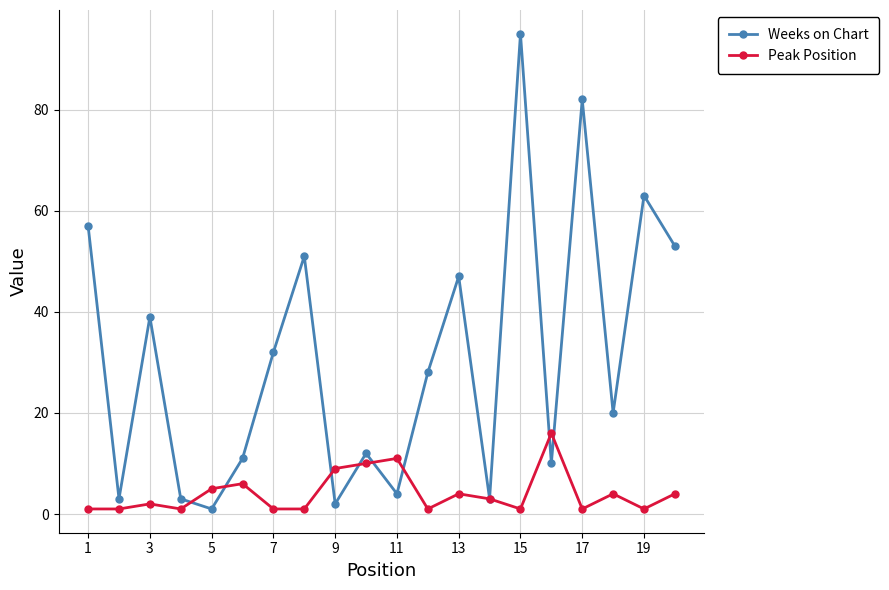

Which series has the largest range (max minus min)?

Weeks on Chart